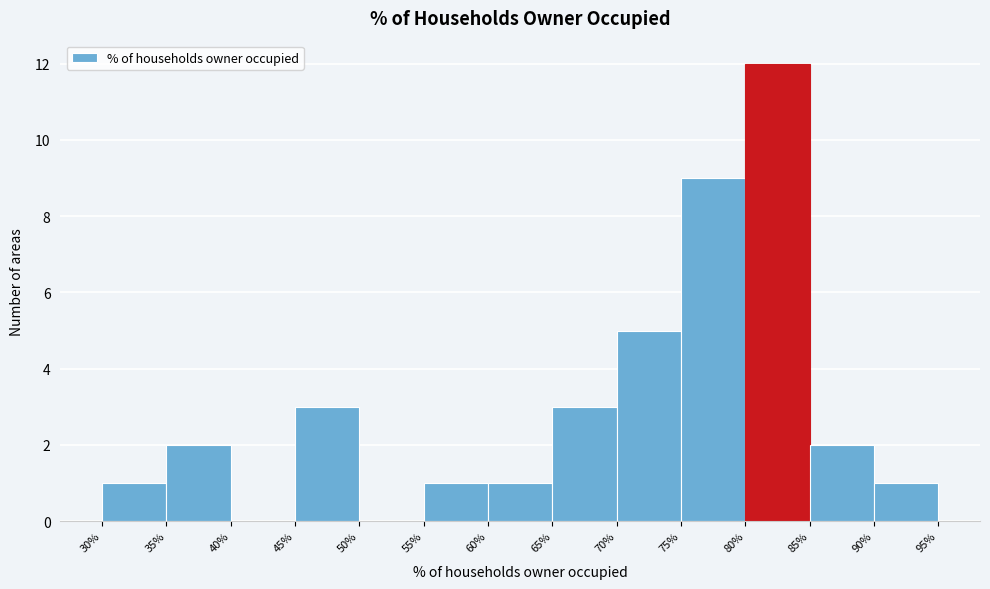

Reading left to right, list every bar in this chart as the range it spans on the x-axis followed by its height. The values are not printed on the chart, so give them approximately, as read against the axis.

30% to 35%: 1
35% to 40%: 2
40% to 45%: 0
45% to 50%: 3
50% to 55%: 0
55% to 60%: 1
60% to 65%: 1
65% to 70%: 3
70% to 75%: 5
75% to 80%: 9
80% to 85%: 12
85% to 90%: 2
90% to 95%: 1